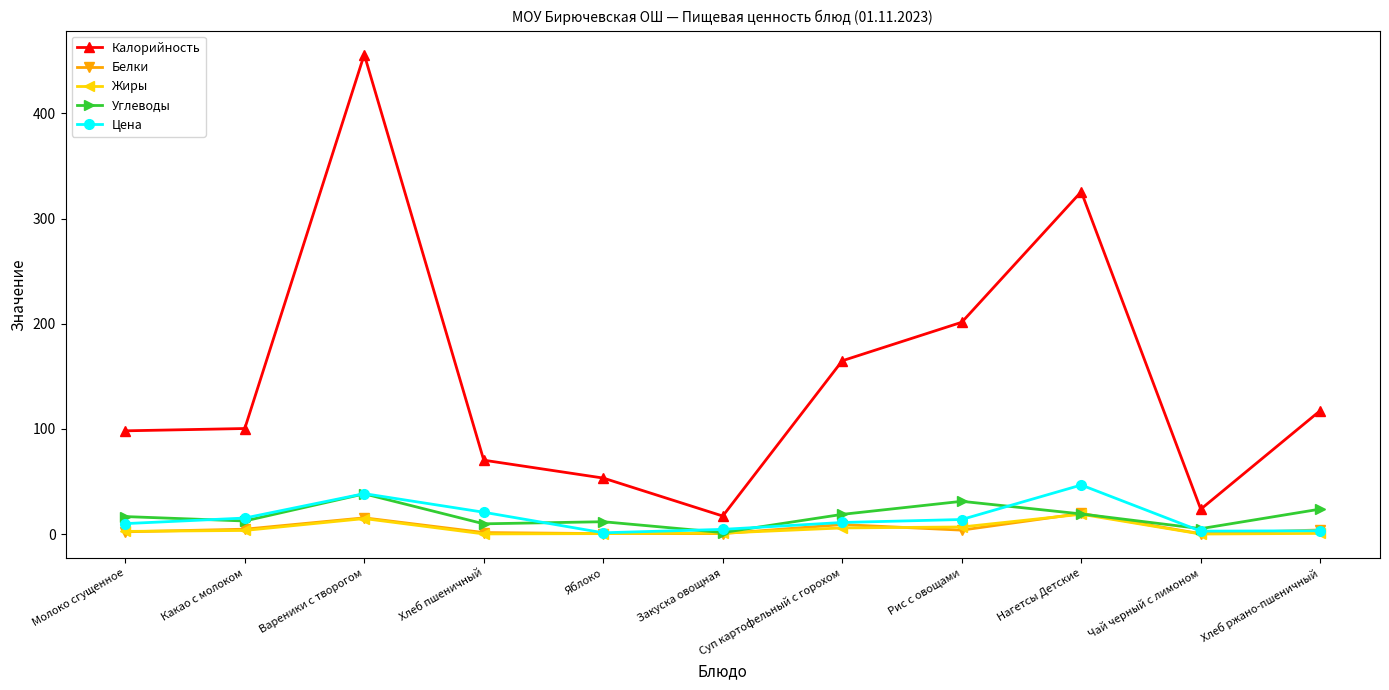

True or false: Жиры has more than 1 interior local peaks.

True